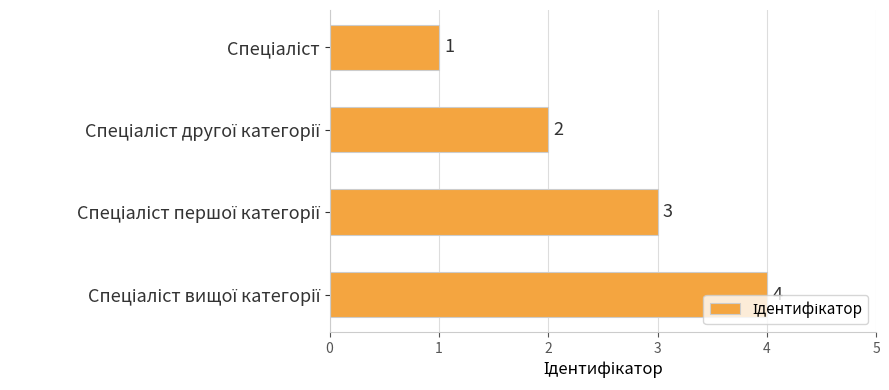

What is the greatest value displayed?

4